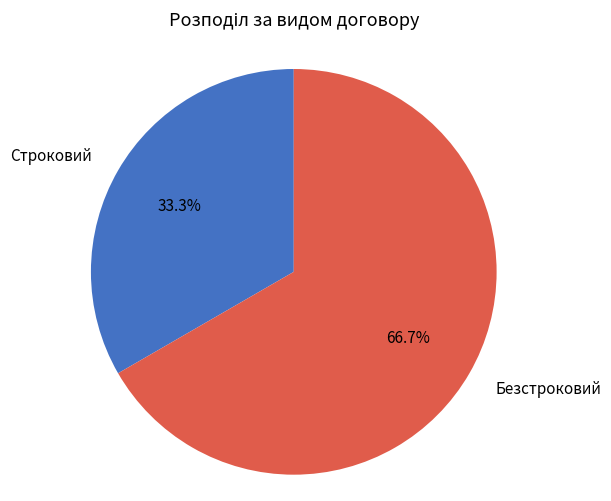

Which has a higher value, Безстроковий or Строковий?

Безстроковий